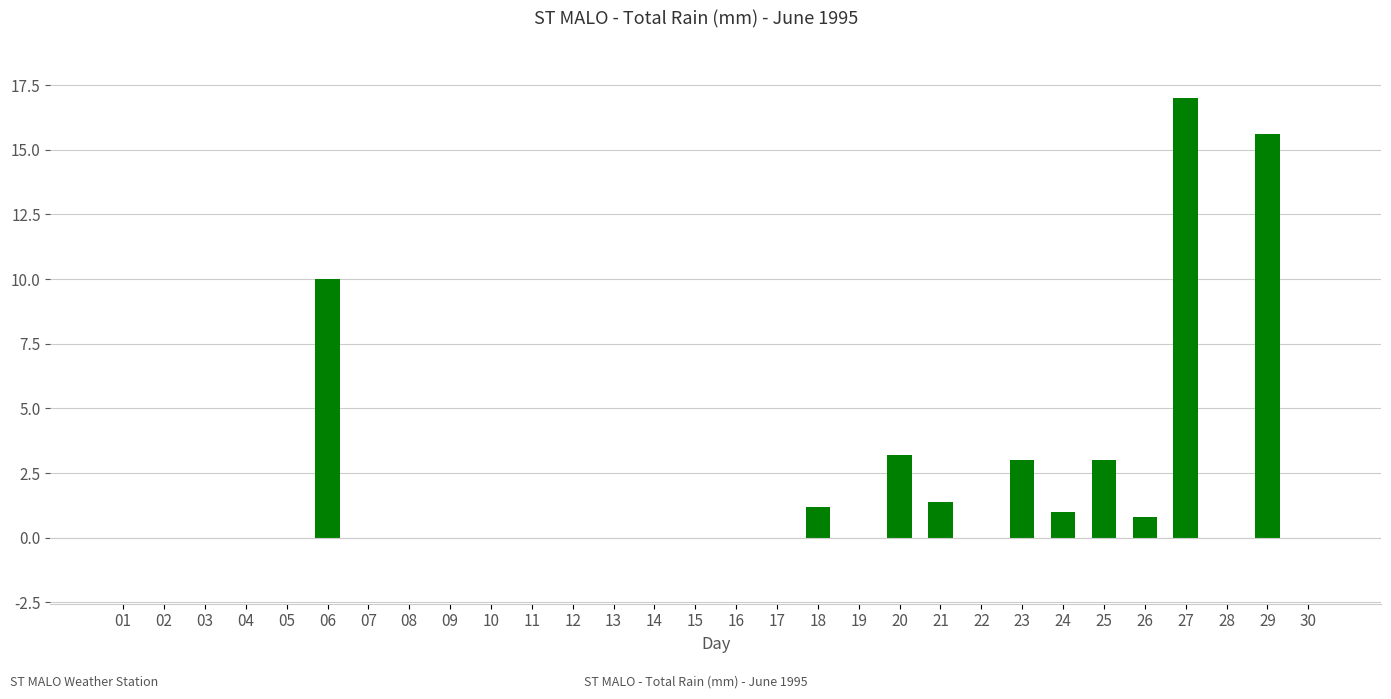

What is the sum of the values at 08 and 27?

17.0